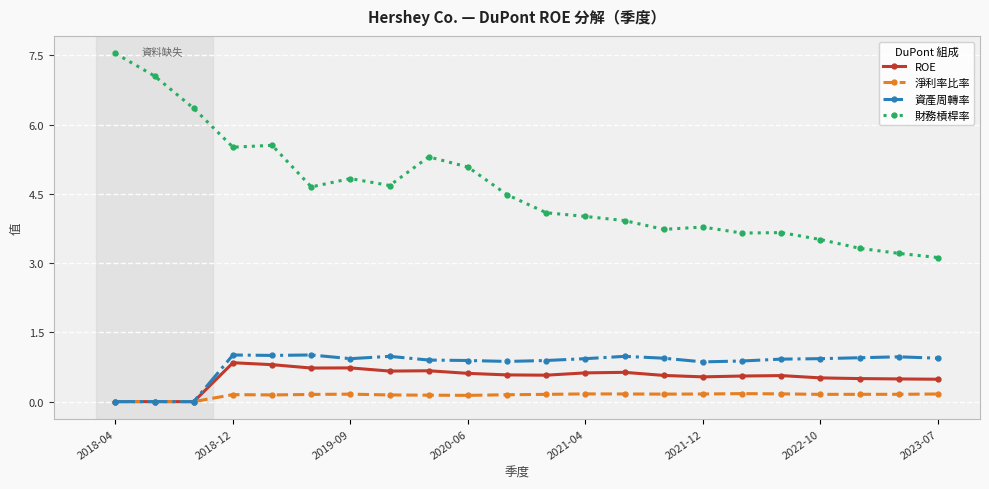

True or false: 淨利率比率 has more than 0 interior local peaks.

True